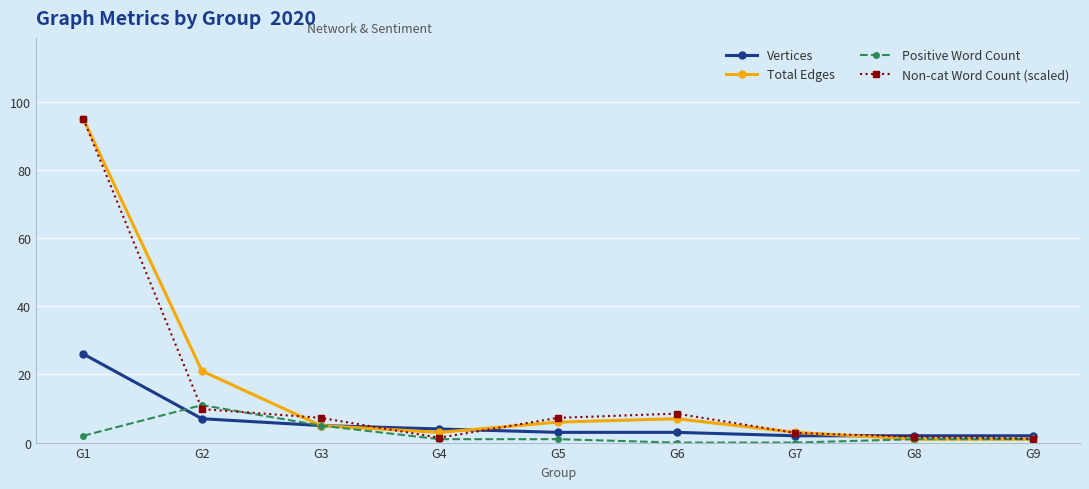

Which series has the widest spread of values?

Total Edges